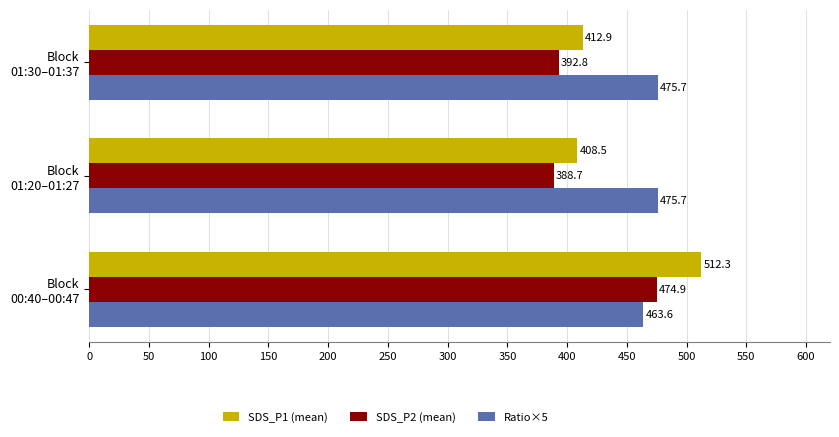

List the series in order of their overall mean, highest first.

Ratio×5, SDS_P1 (mean), SDS_P2 (mean)